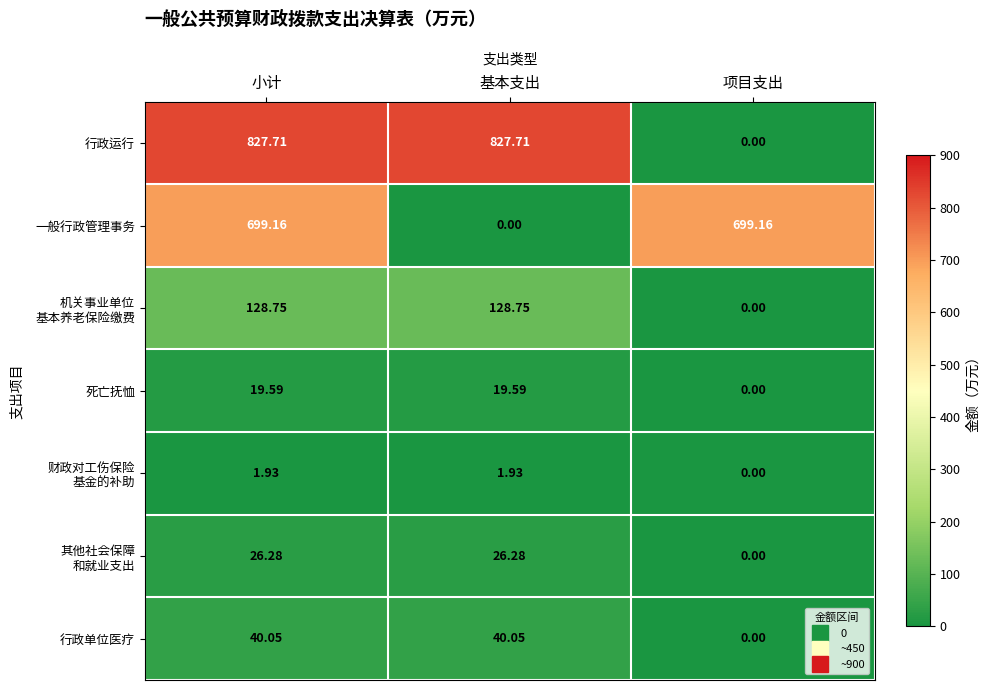

Between 小计 and 基本支出, which series saw the biggest shift?

一般行政管理事务